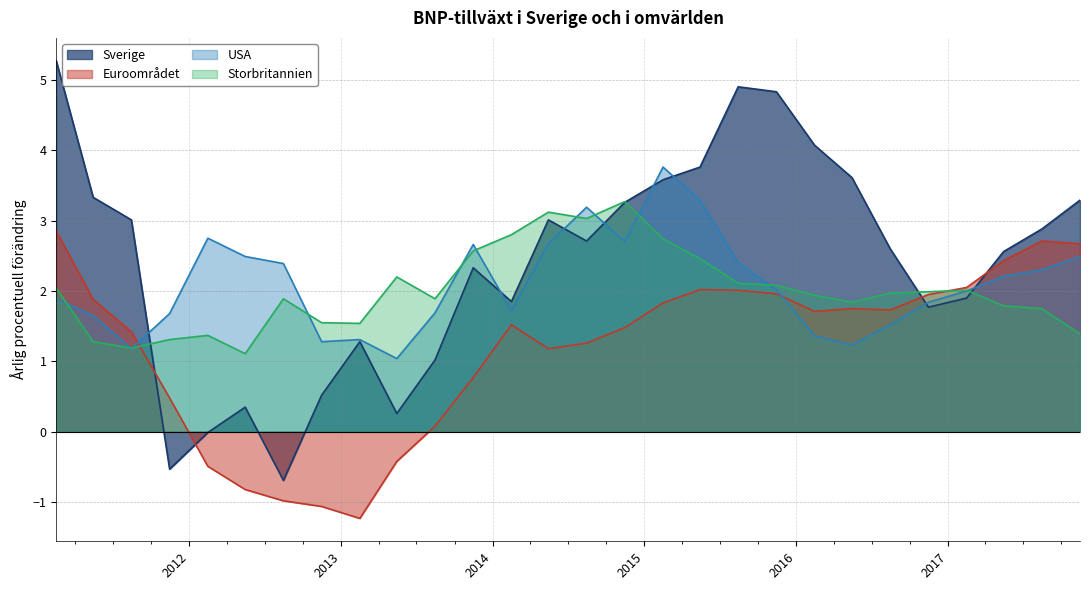

Count the number of categories in the chart.

28